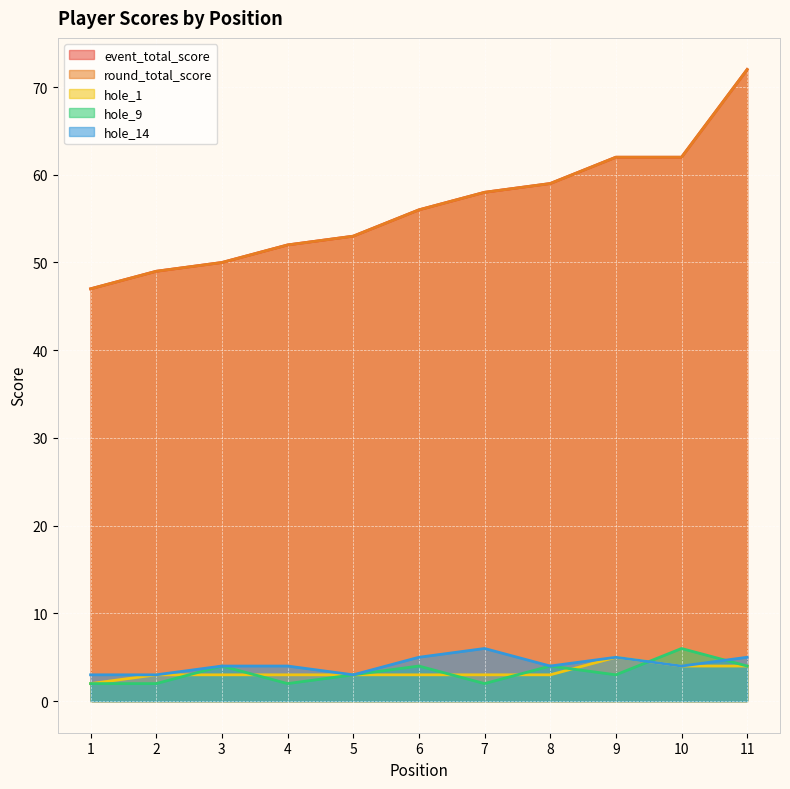

True or false: round_total_score has more than 1 points higher than both neighbors.

False